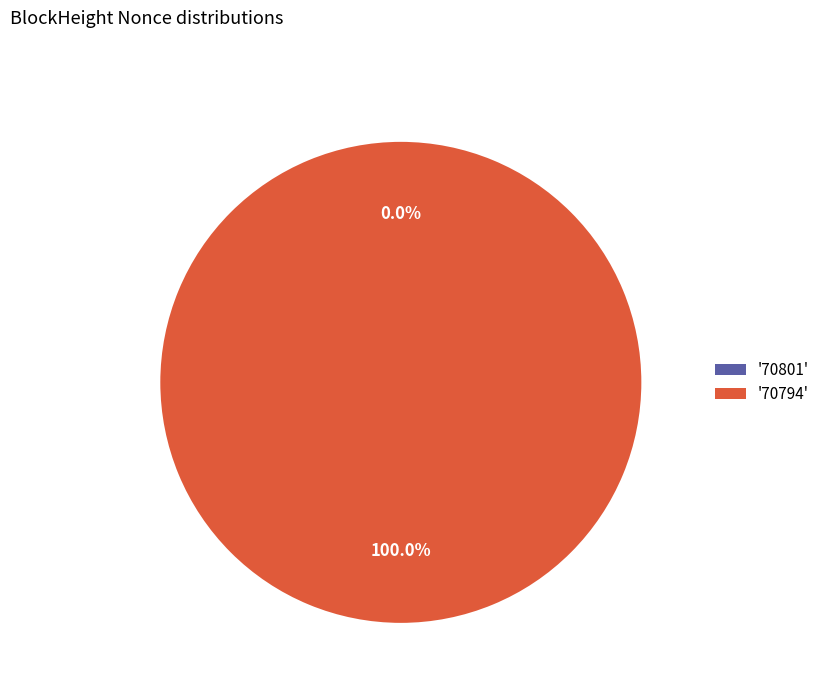

How many segments does this pie chart have?

2